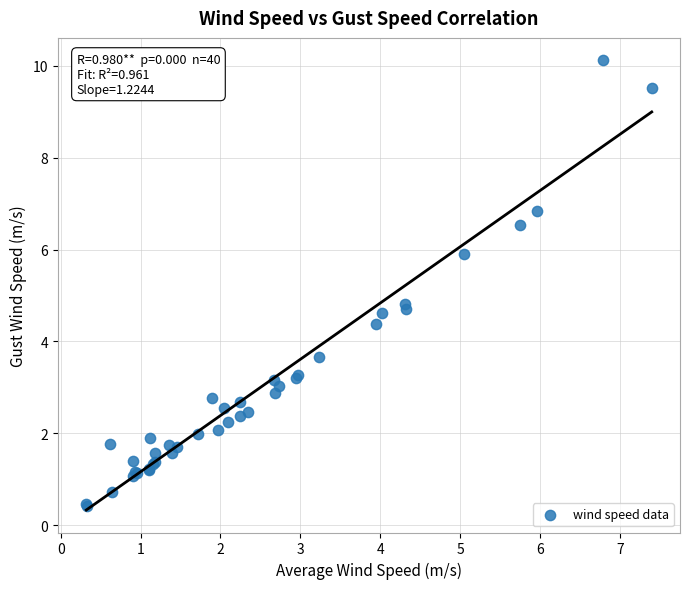

What Y value in the scatter plot is closest to 5?

4.8